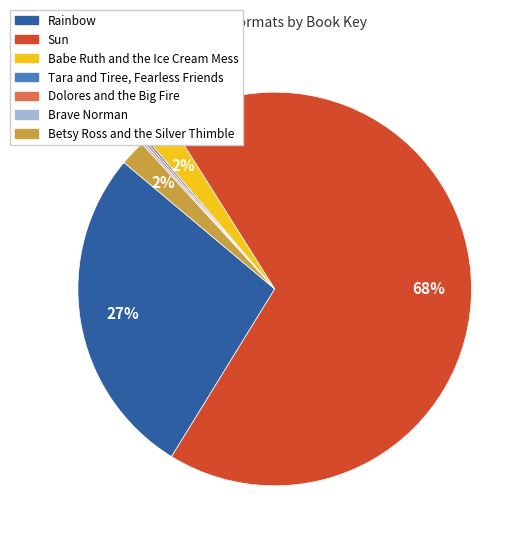

Which slice is the largest?

Sun